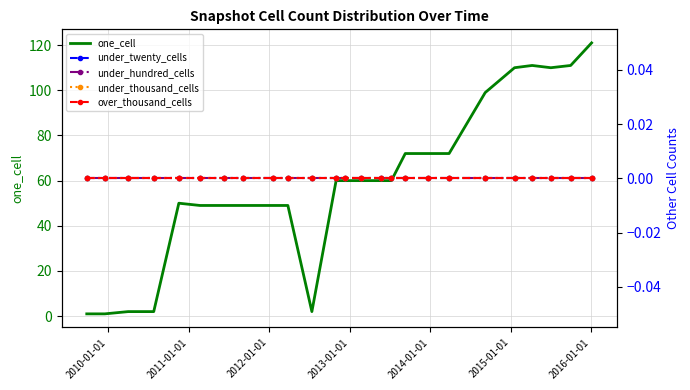

Is this an area chart (filled region under the line)?

No